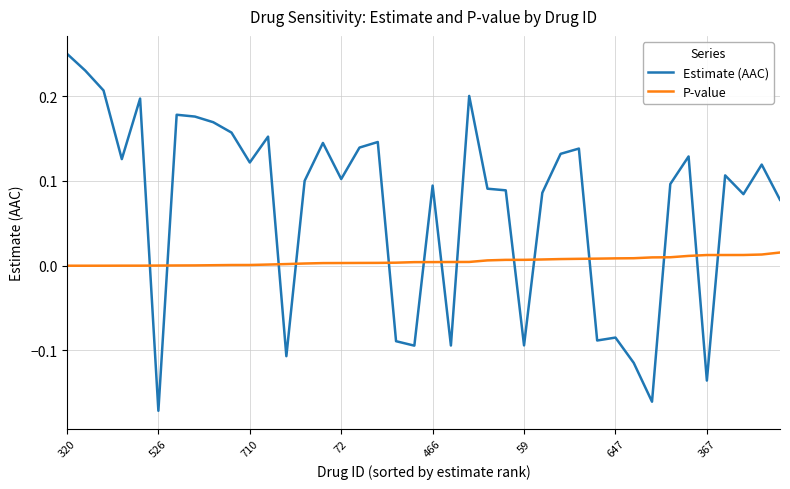

List the series in order of their peak value, highest first.

Estimate (AAC), P-value